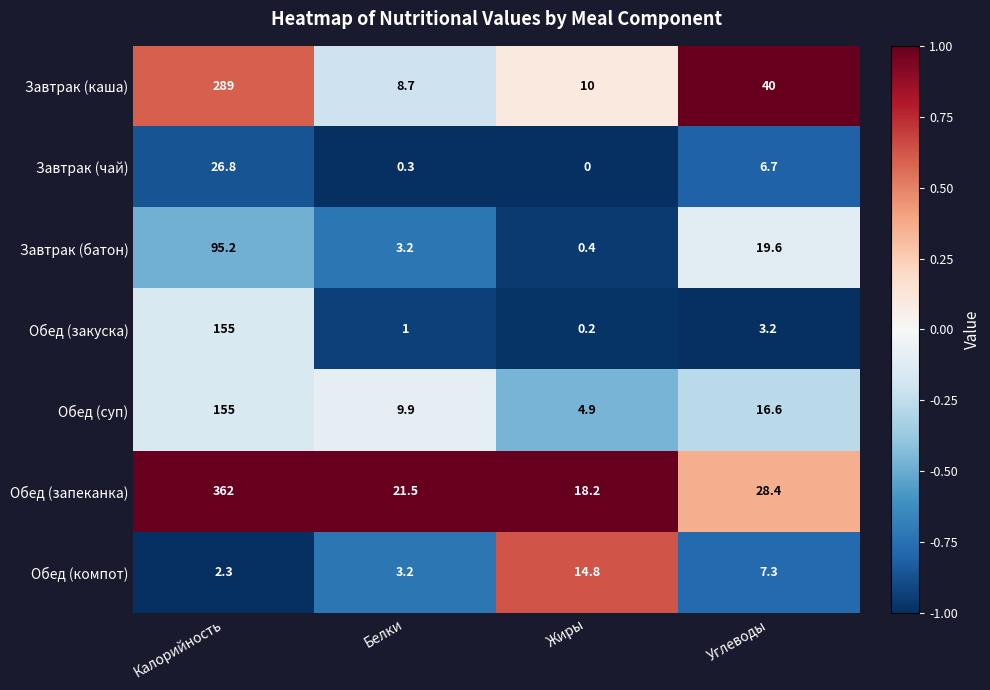

Is it true that Обед (закуска) equals 1.0 at Белки?

True